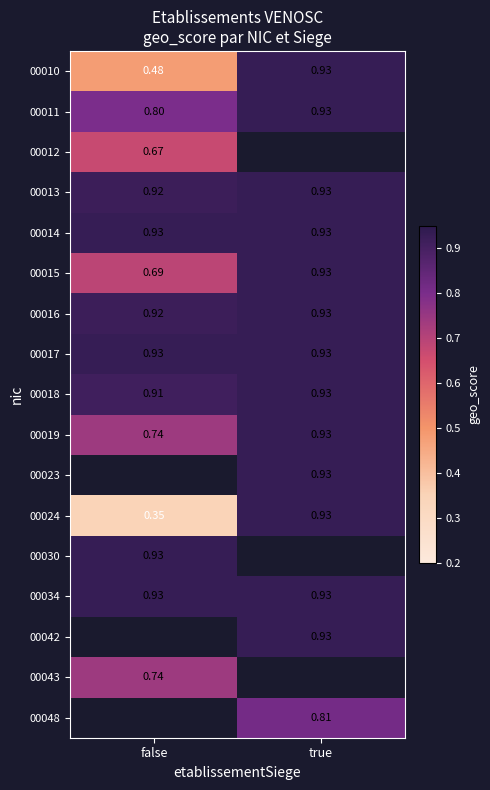

Where is 00024 nearest to the value 0?

false